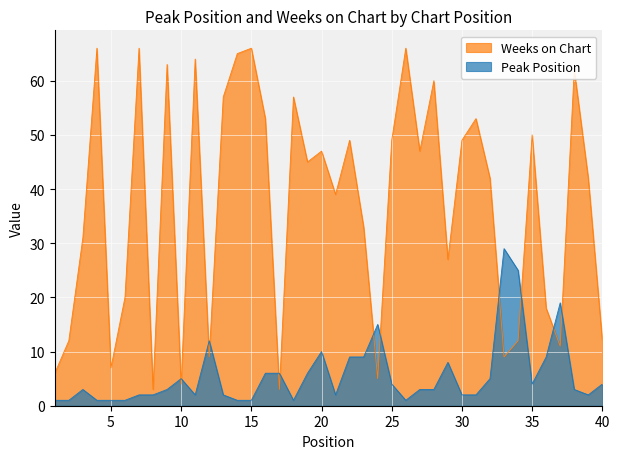

Reading left to right, extract all data points from this chart.

Peak Position: 1	1	3	1	1	1	2	2	3	5	2	12	2	1	1	6	6	1	6	10	2	9	9	15	4	1	3	3	8	2	2	5	29	25	4	9	19	3	2	4
Weeks on Chart: 6	12	31	66	7	20	66	3	63	4	64	9	57	65	66	53	3	57	45	47	39	49	33	5	49	66	47	60	27	49	53	42	9	12	50	18	11	62	42	12